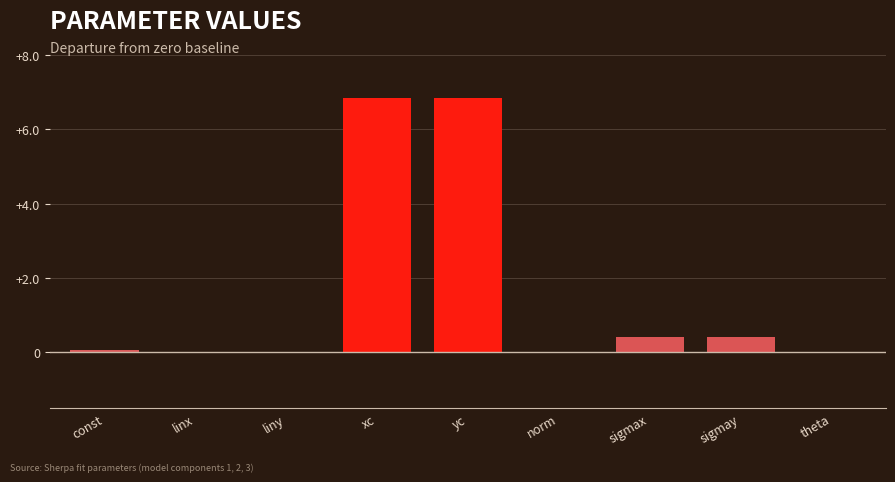

The value at norm is 0.0. True or false?

True